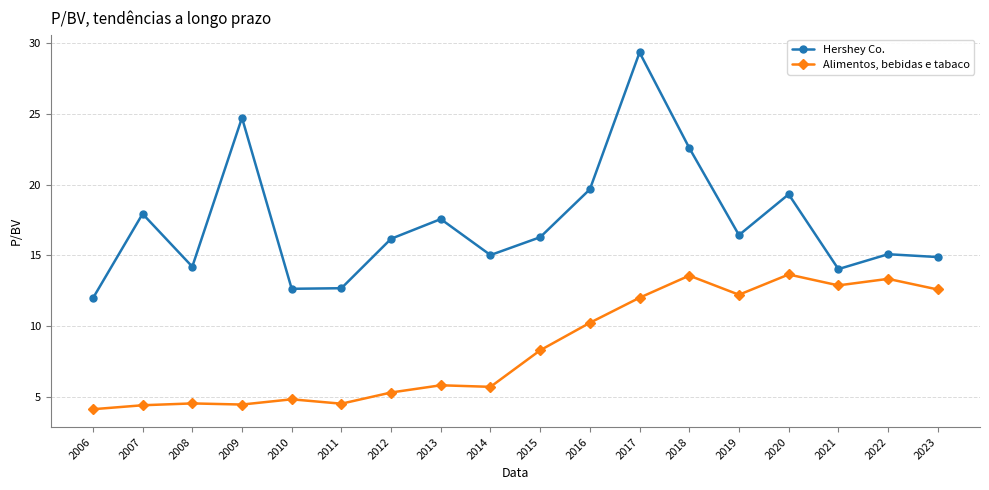

True or false: Hershey Co. has more than 2 points higher than both neighbors.

True